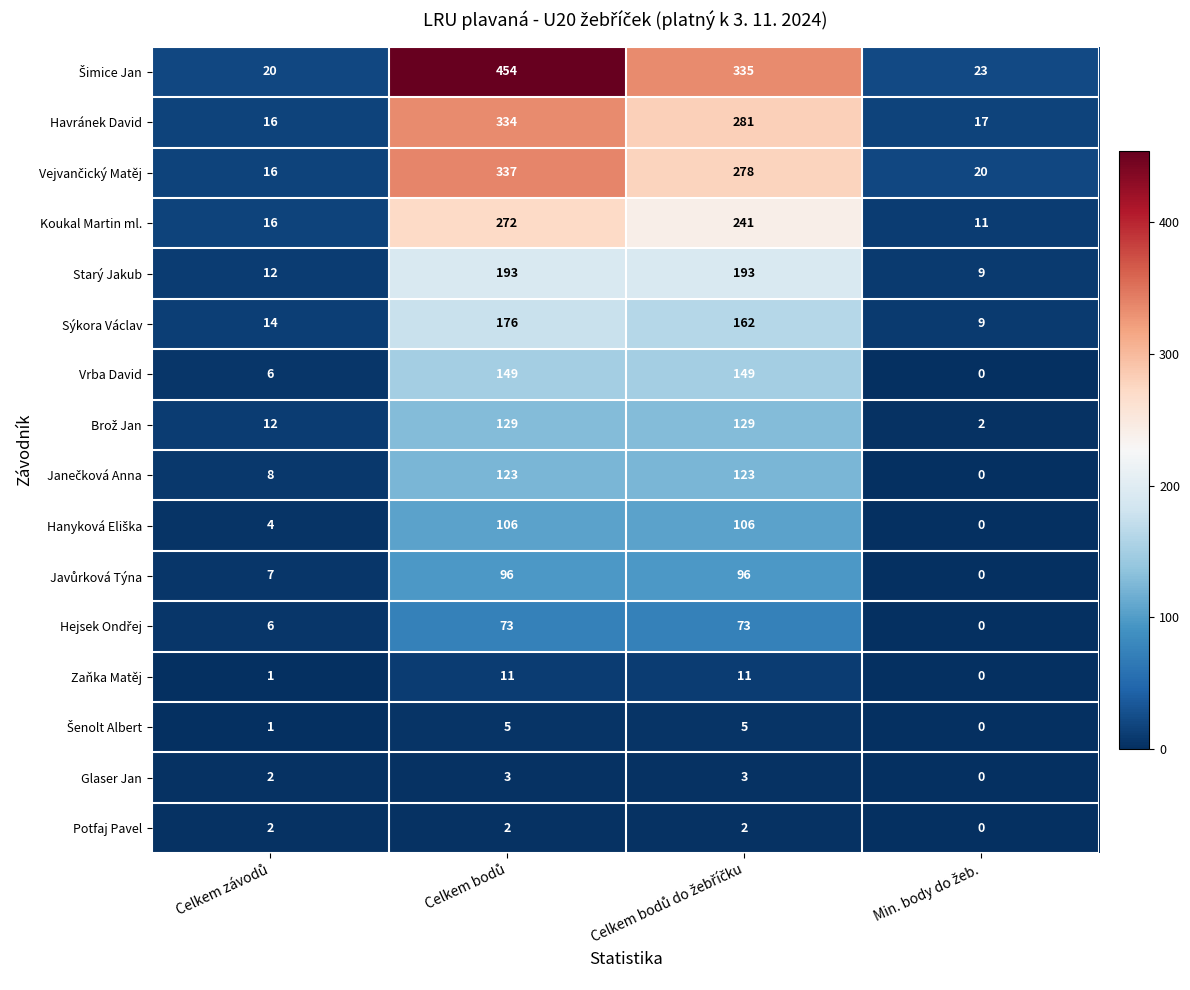

What is the difference between the second highest and minimum values in the Vrba David series?

149